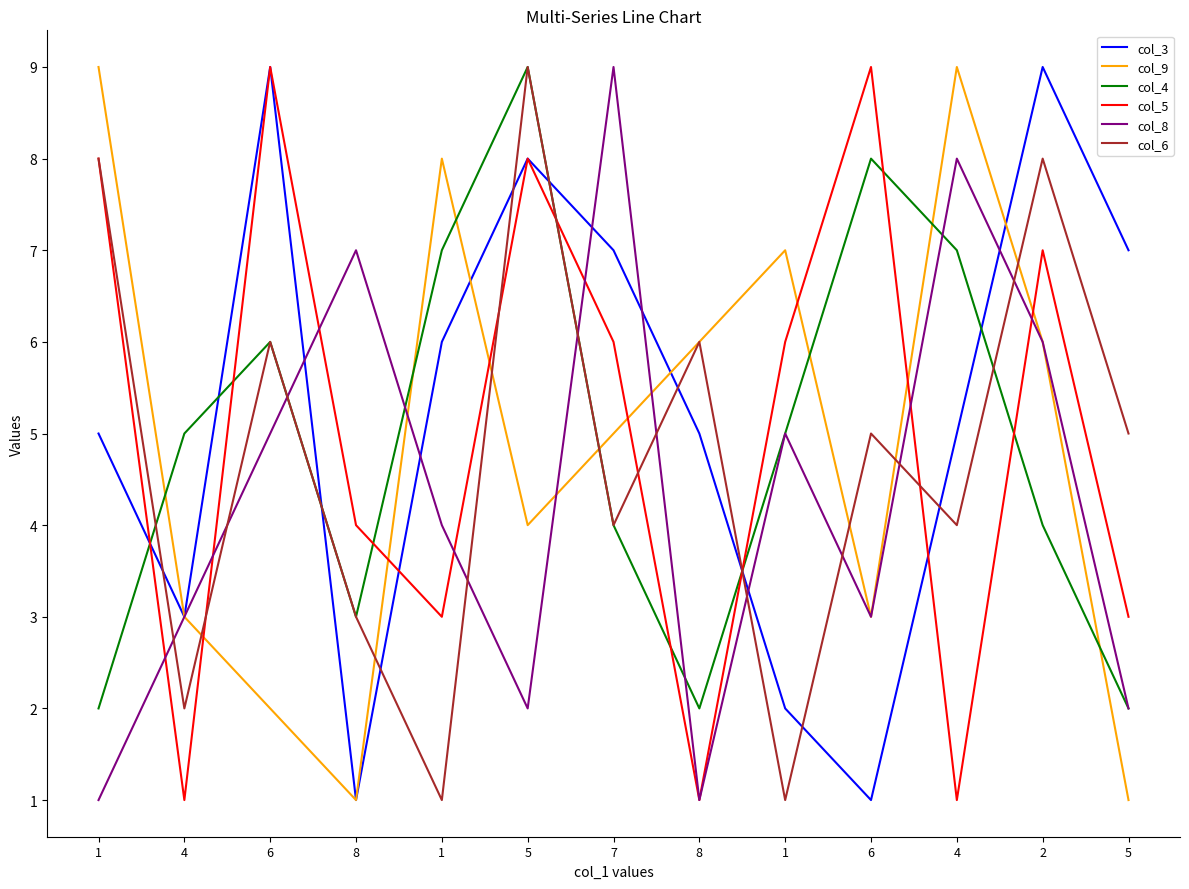

List the series in order of their peak value, lowest first.

col_3, col_9, col_4, col_5, col_8, col_6